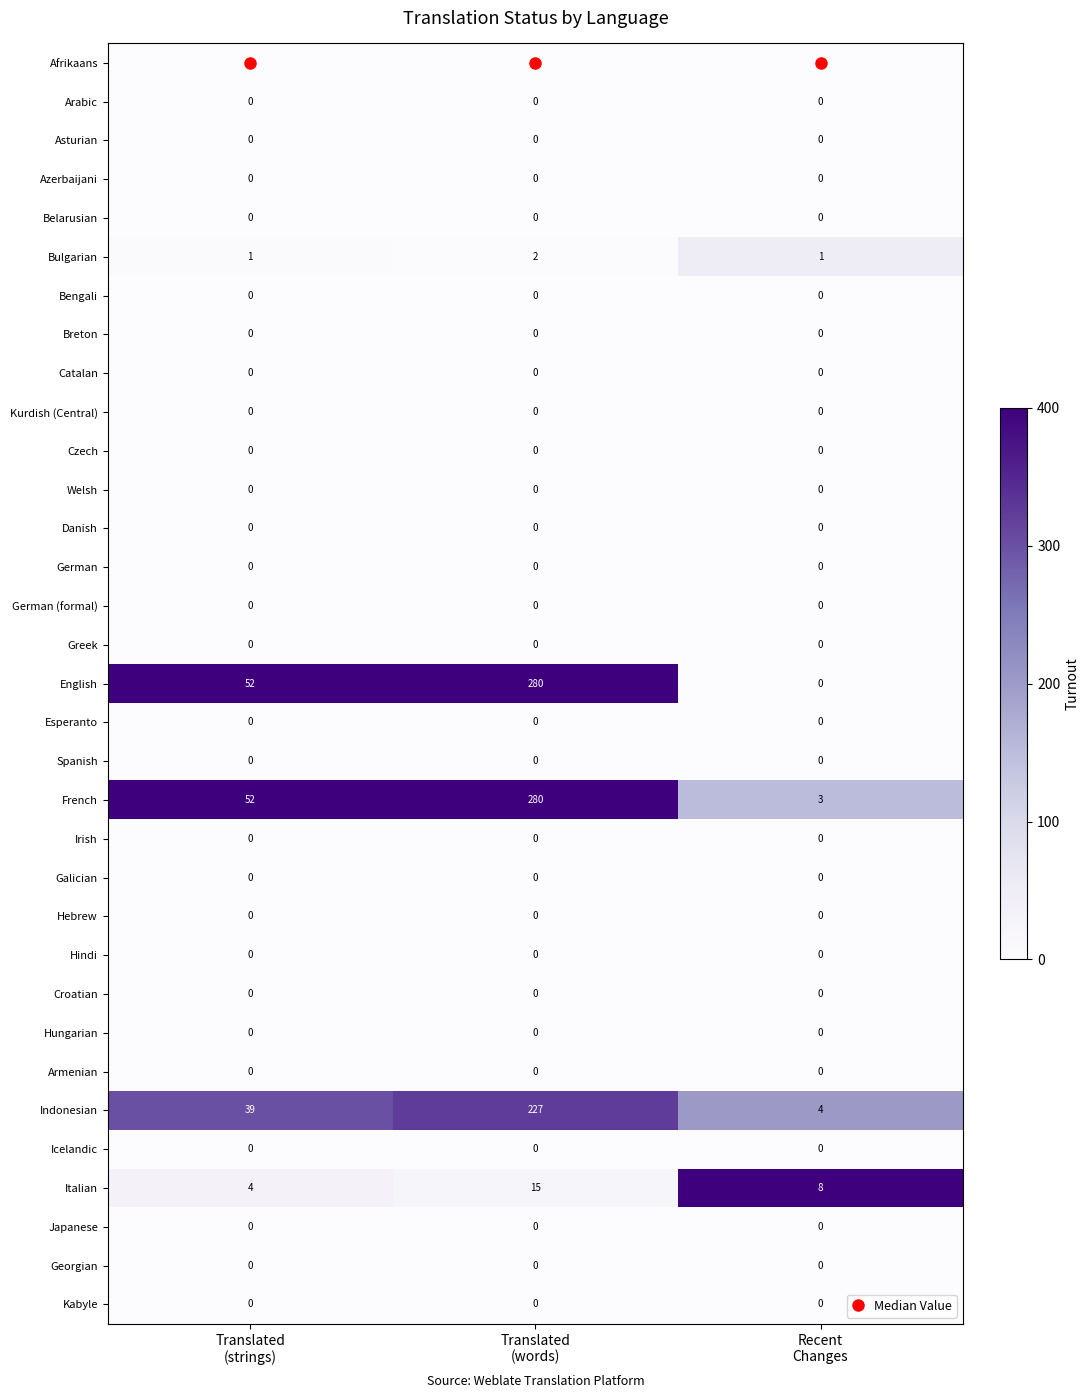

Which series has the widest spread of values?

English